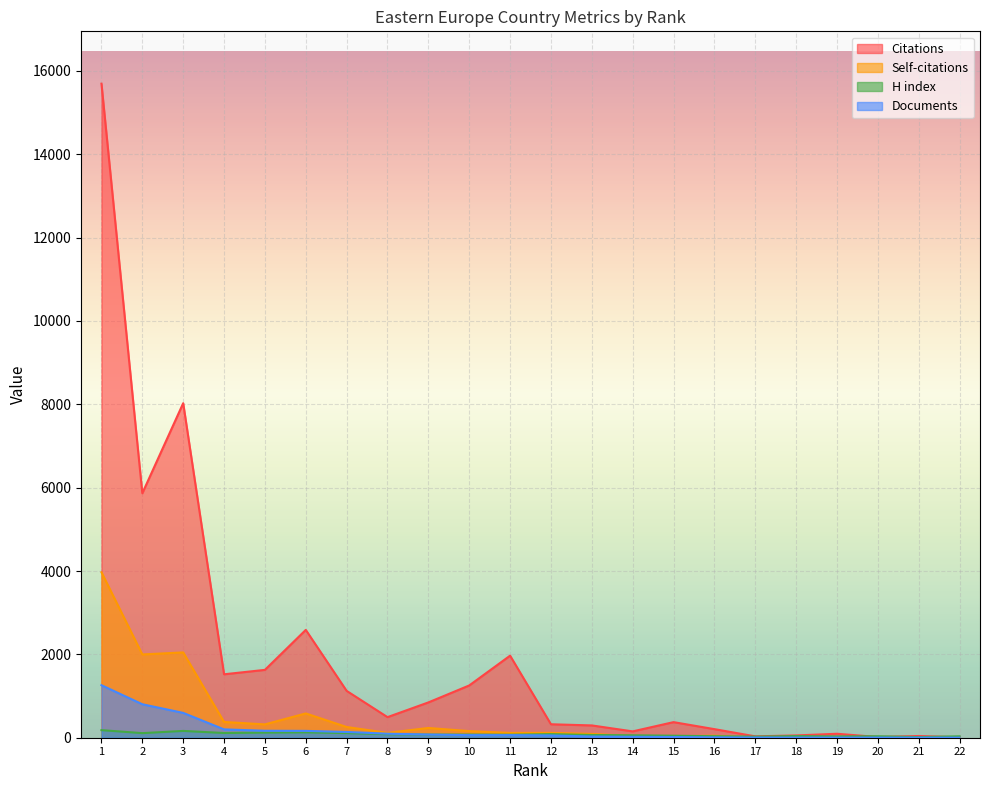

Between which two adjacent categories do Self-citations and H index first intersect?

13 and 14